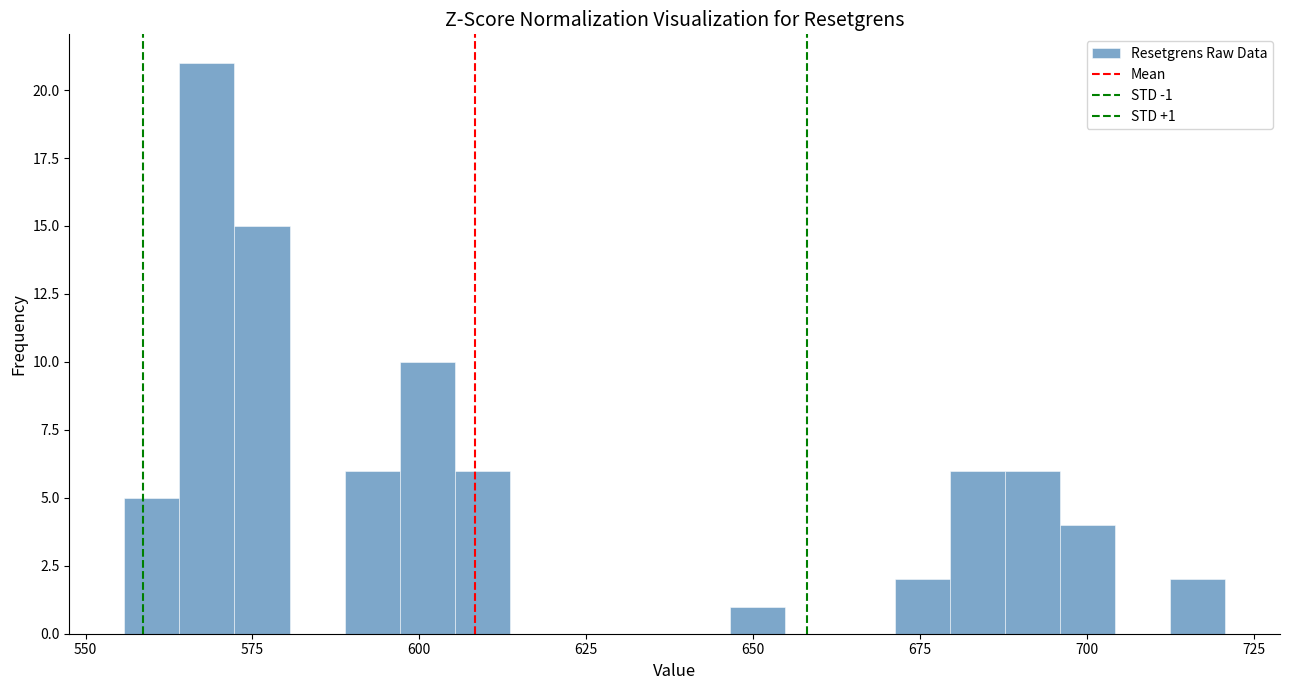

Read against the x-axis, roughly where is the centre of the tallest bar?

570